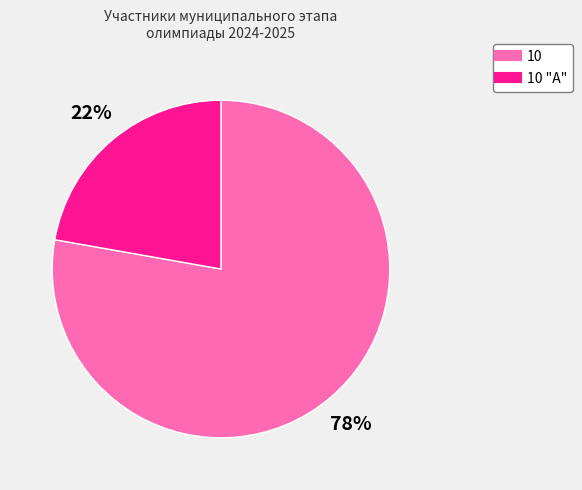

To the nearest percent, what is the difference between the largest and smallest slice percentages?

56%